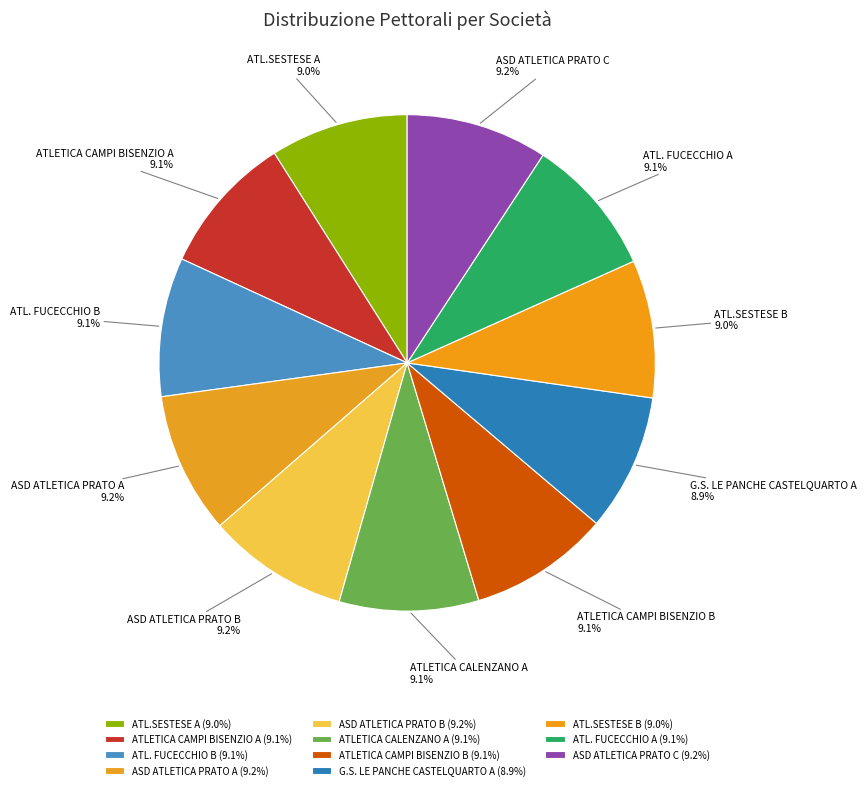

How many segments does this pie chart have?

11